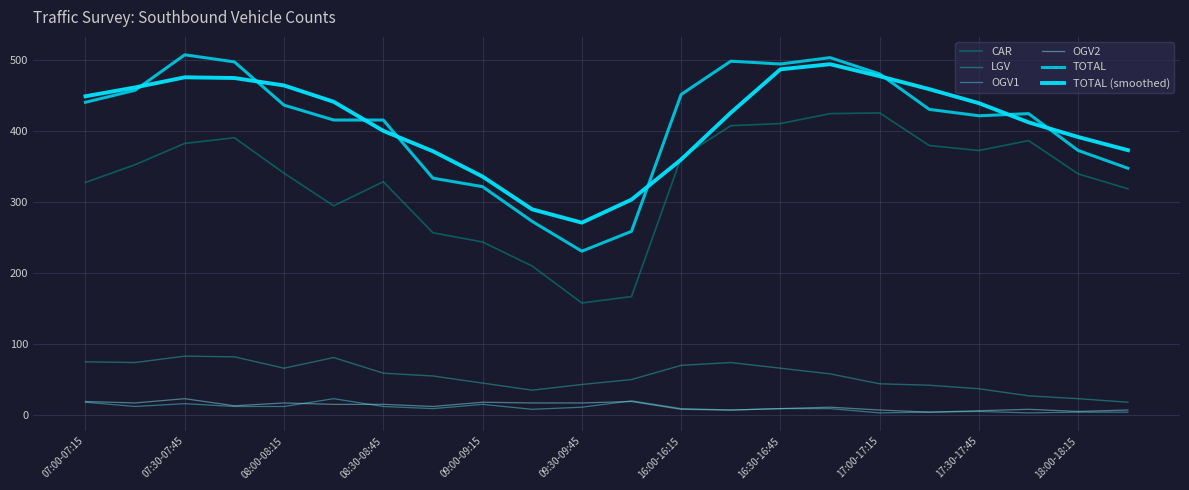

True or false: TOTAL and CAR intersect in this chart.

False